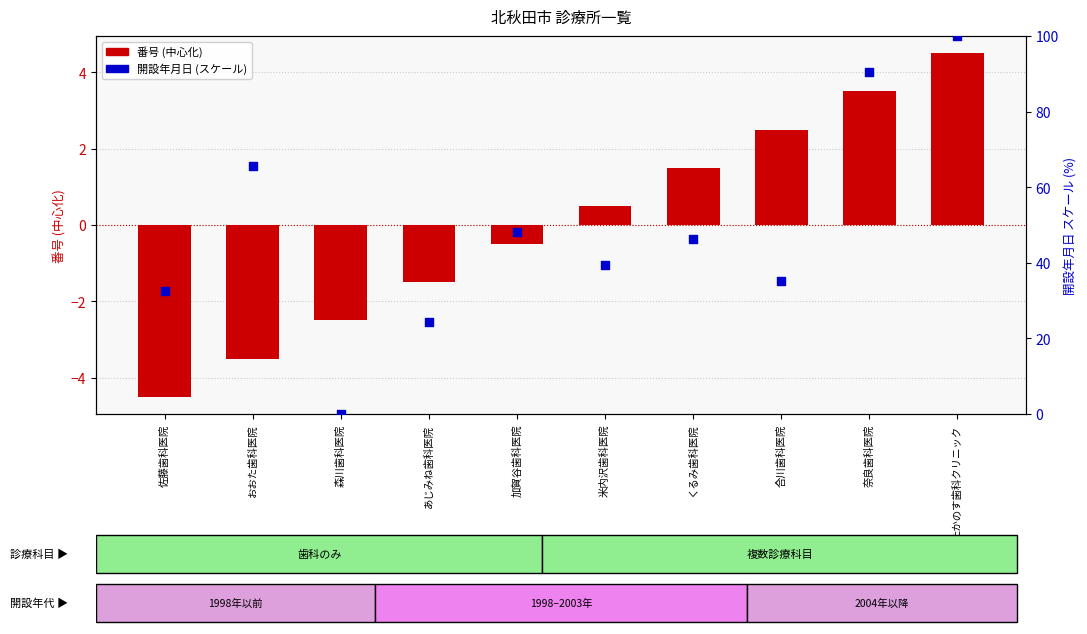

Which series contains the lowest Y value?

番号 (centered)